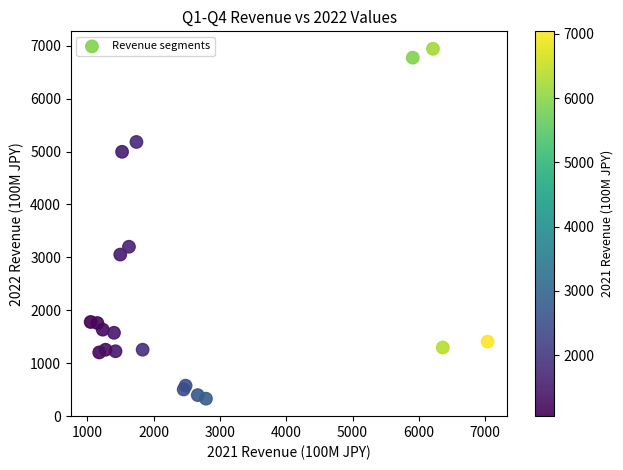

What Y value in the scatter plot is closest to 3635?

3201